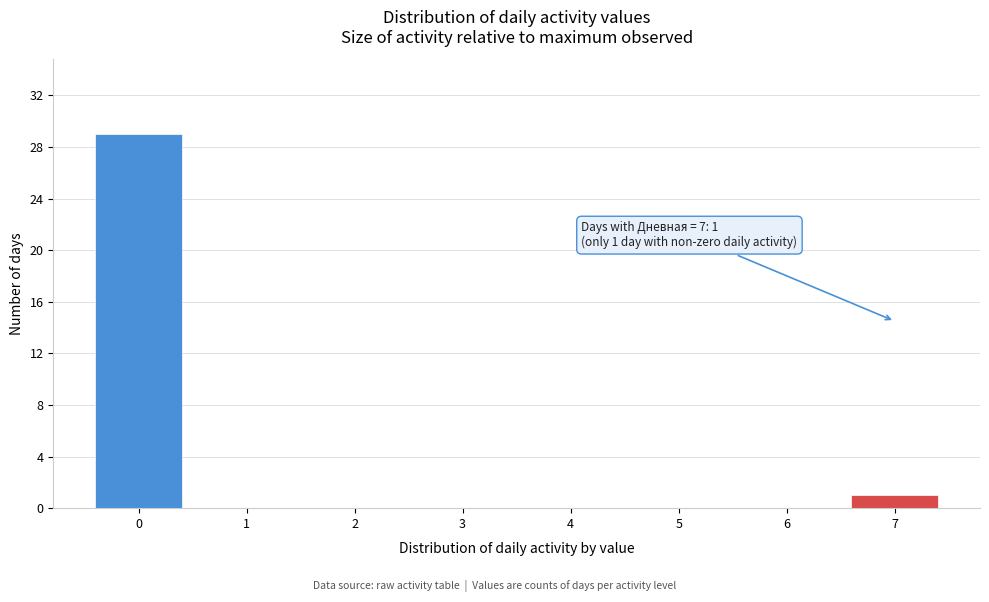

Reading right to left, what are all the values shown in this chart?

7=1	6=0	5=0	4=0	3=0	2=0	1=0	0=29